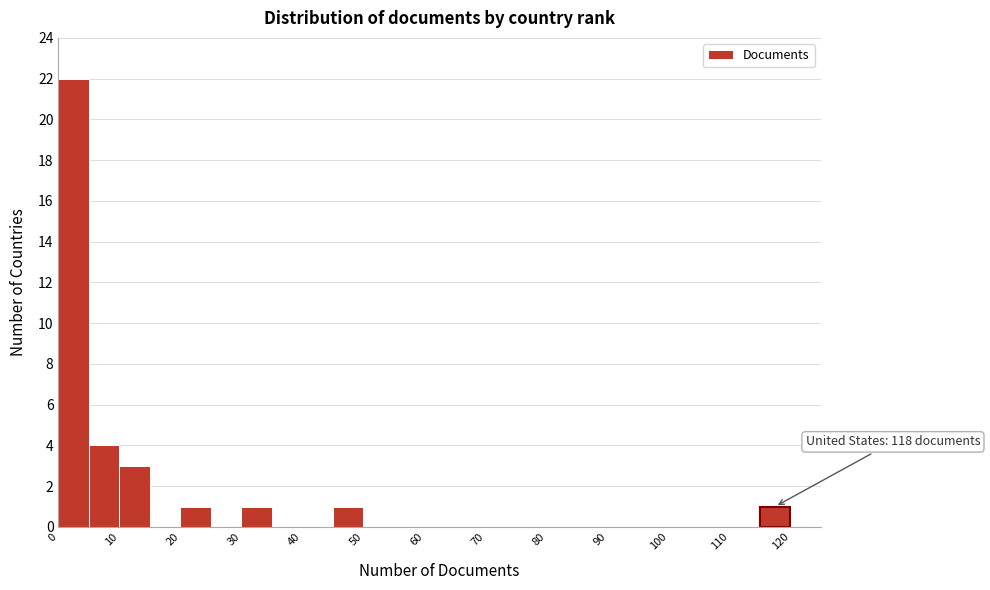

Over which range of the x-axis is the bar tallest?

0 to 5